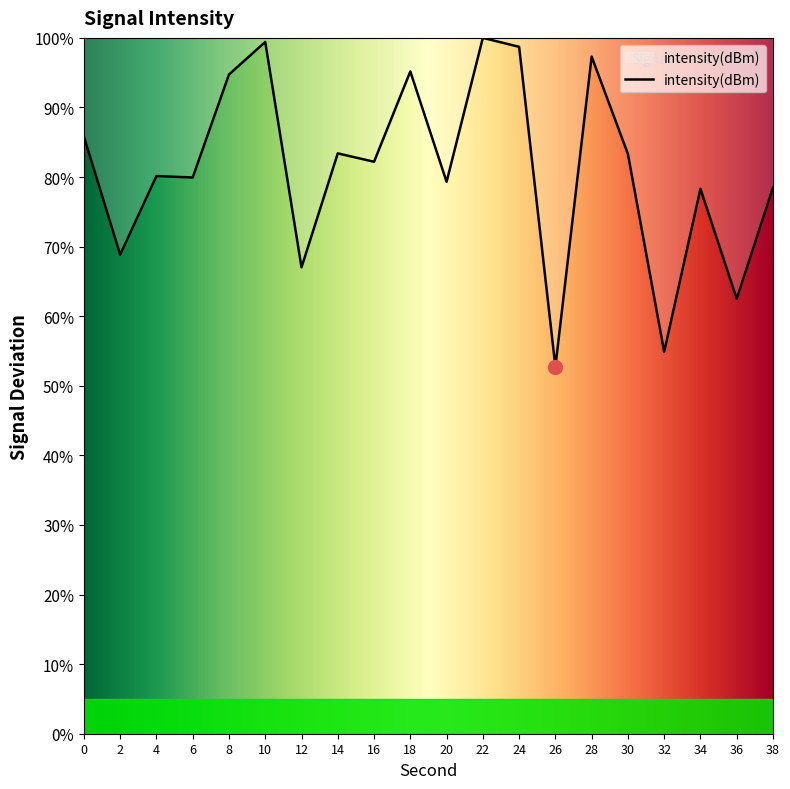

The chart shows a value of 99.4 at 10. True or false?

True